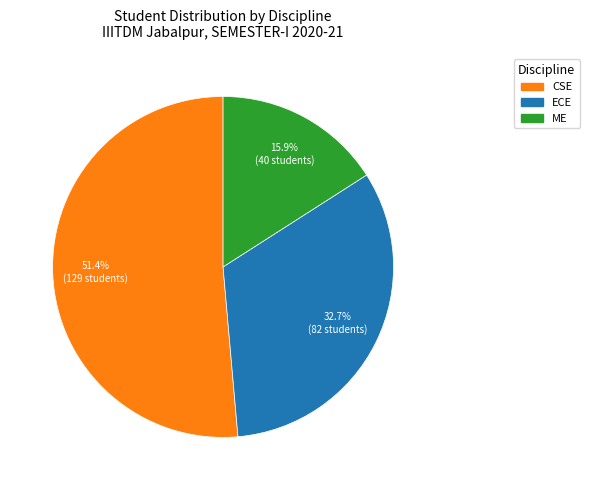

To the nearest percent, what is the combined percentage of ME and CSE?

67%